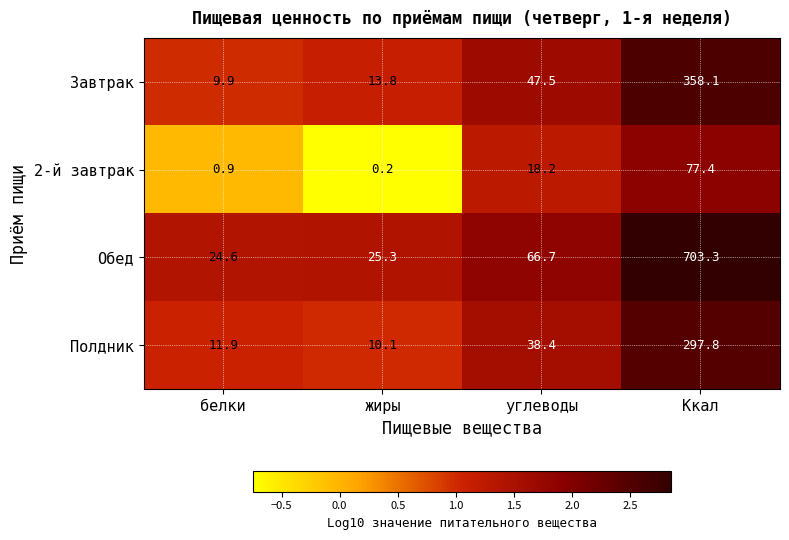

True or false: Обед has a value of 24.6 at белки.

True